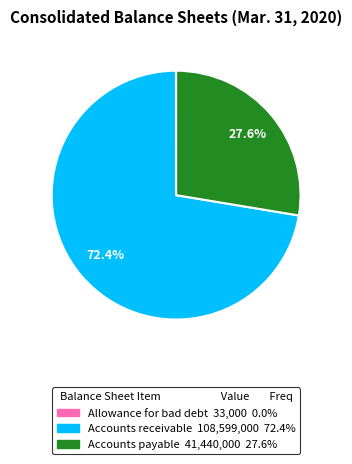

Is it true that Accounts payable is 28% of the pie?

True